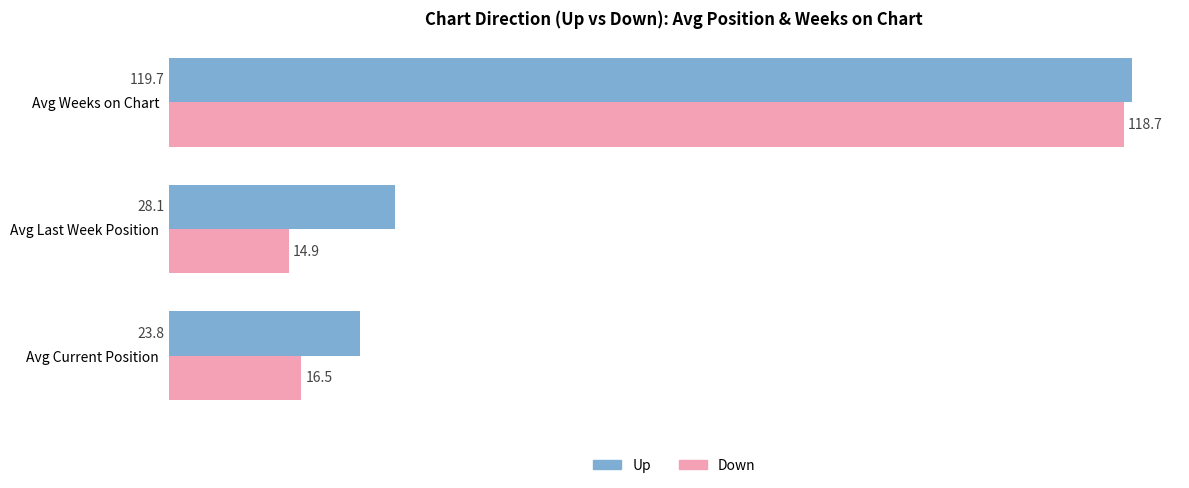

Count the number of data series in this chart.

2